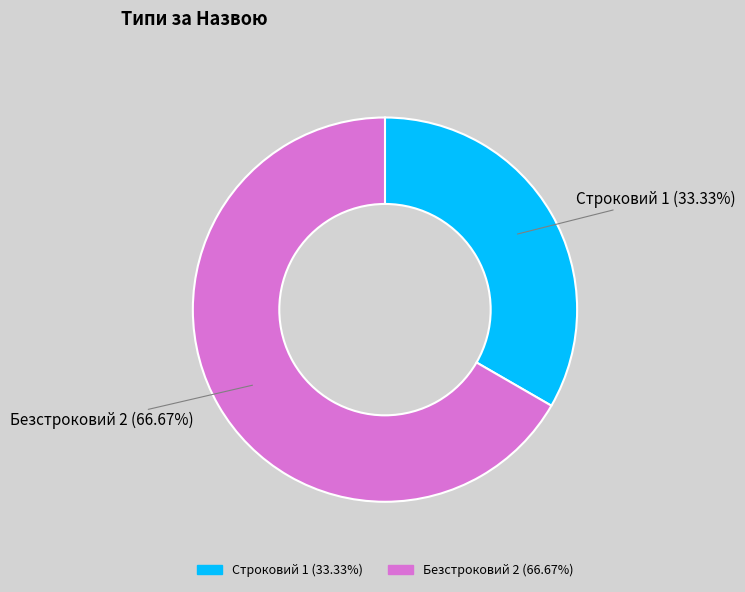

The Безстроковий slice represents 67% of the pie. True or false?

True